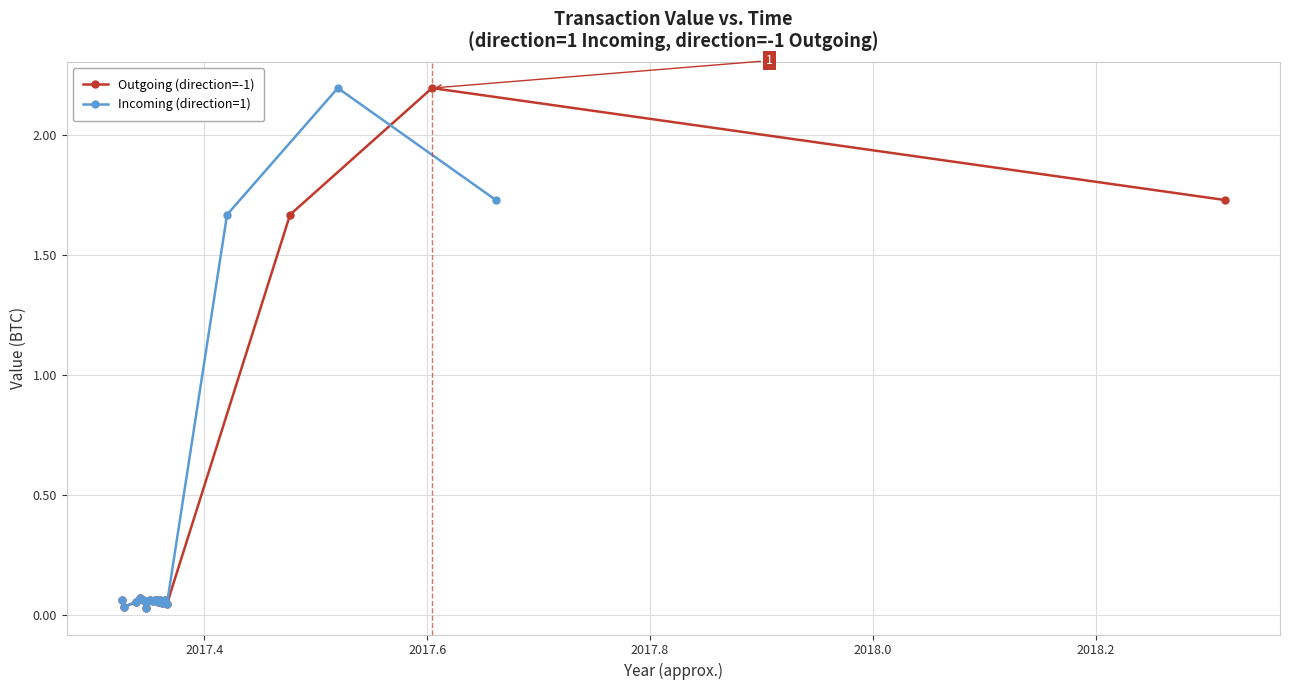

What is the value of the Outgoing (direction=-1) point at the 20th from the left?

1.7